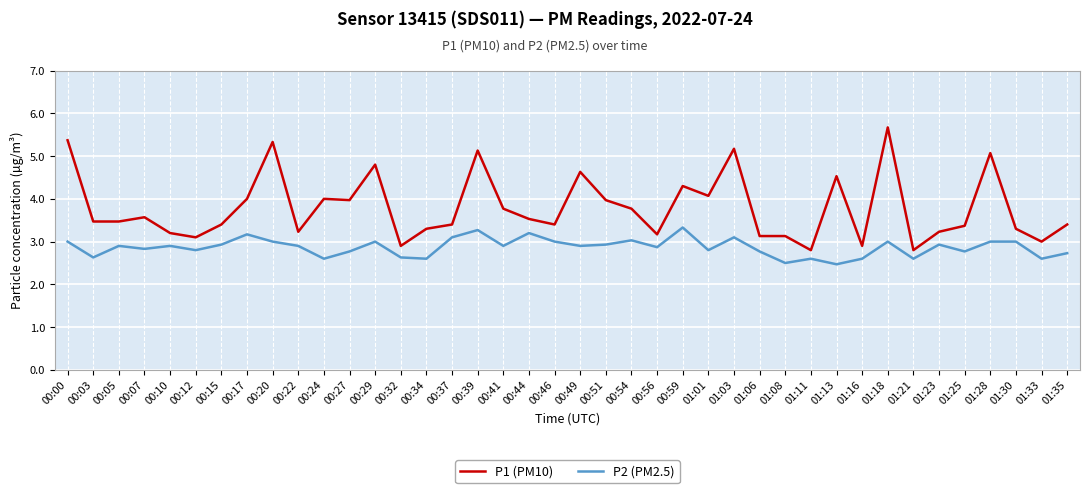

What is the difference between the P1 (PM10) values at 01:21 and 00:34?

0.5